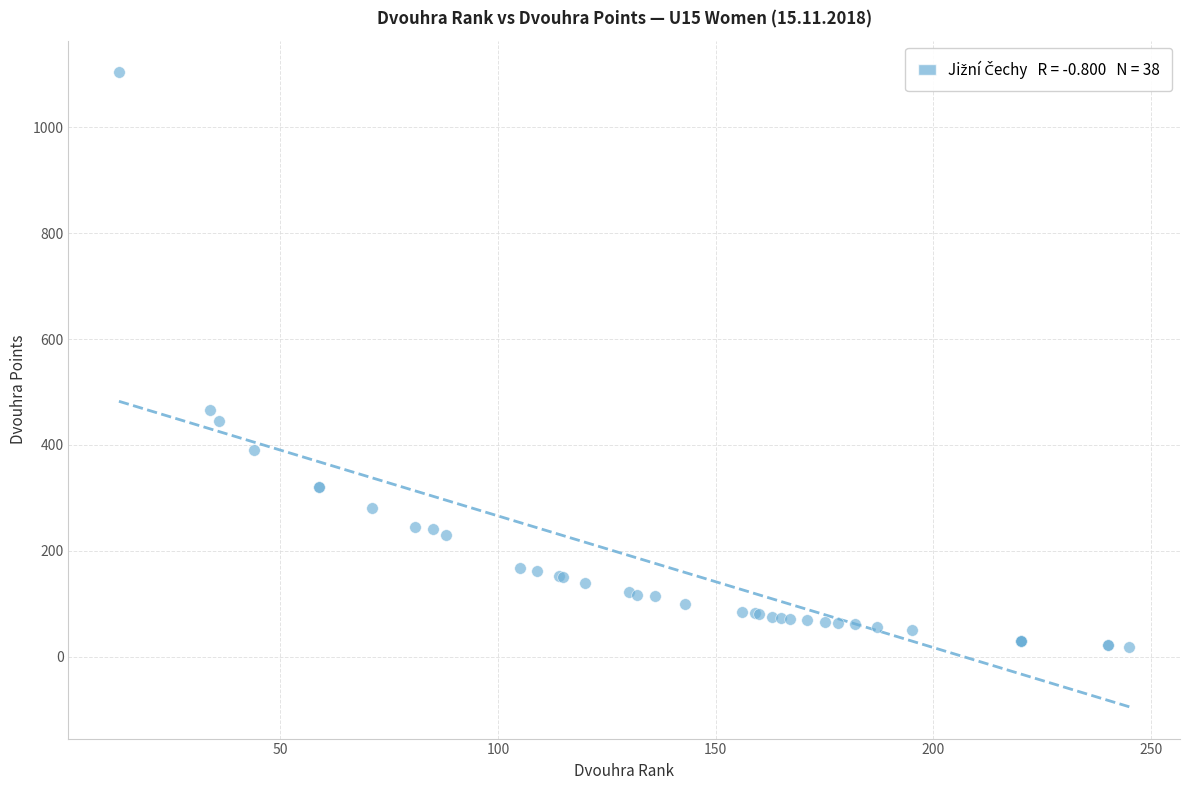

What Y value in the scatter plot is closest to 561?

466